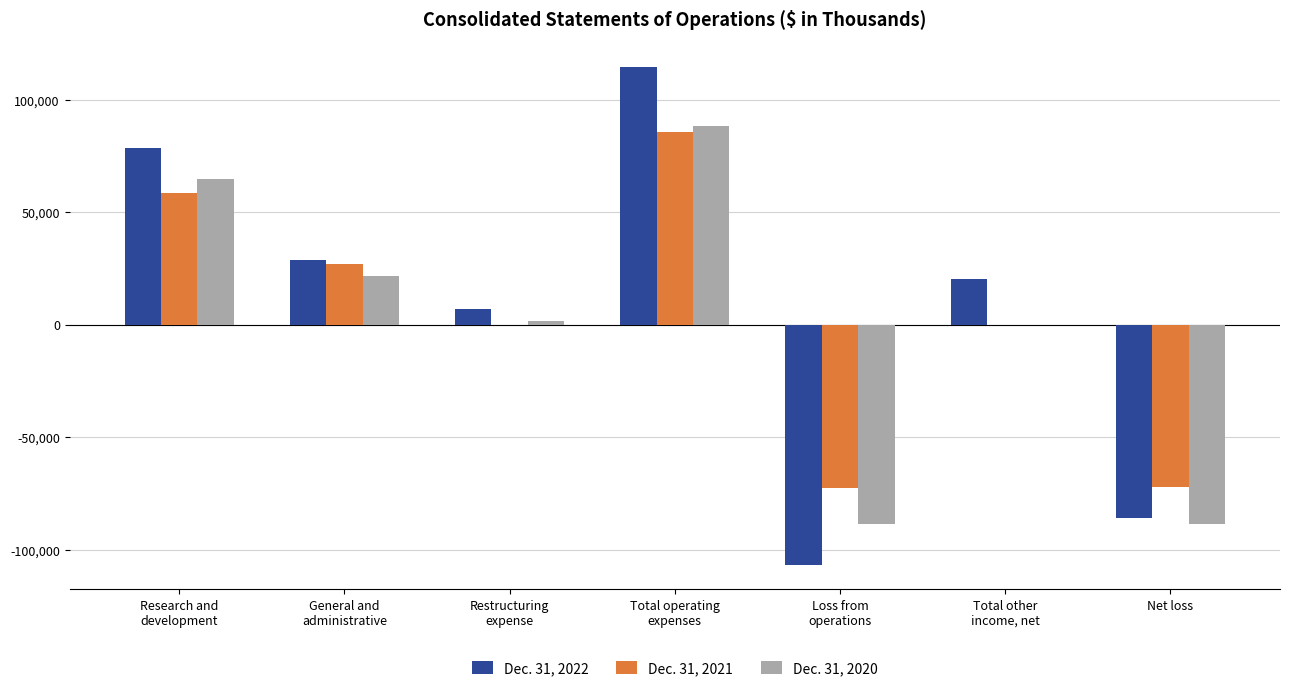

What is the greatest value displayed?

114546